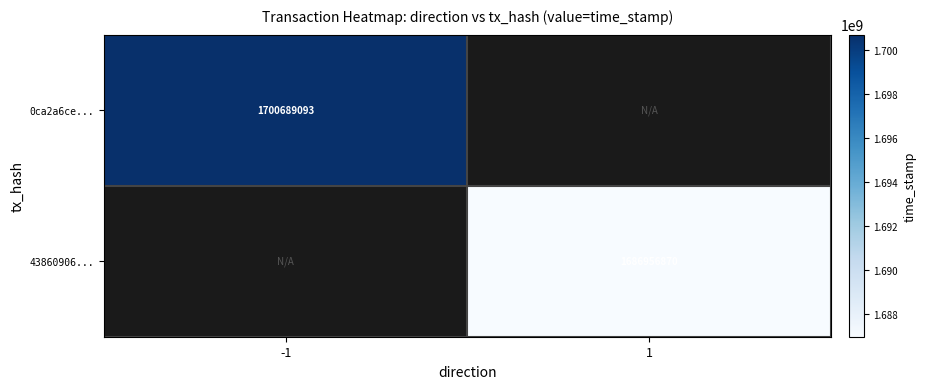

True or false: 43860906... has a value of 1686956870 at 1.

True